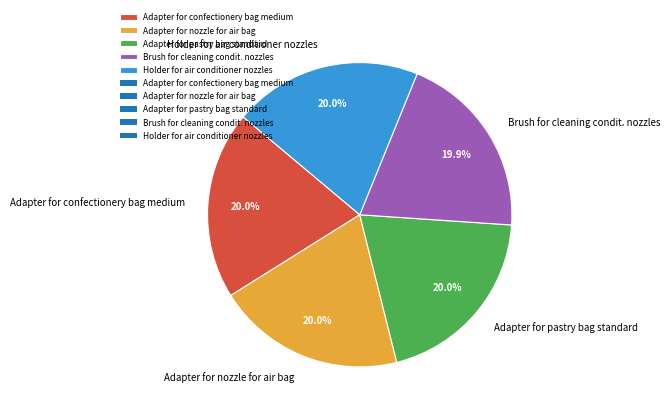

Is Holder for air conditioner nozzles the majority of the pie?

No